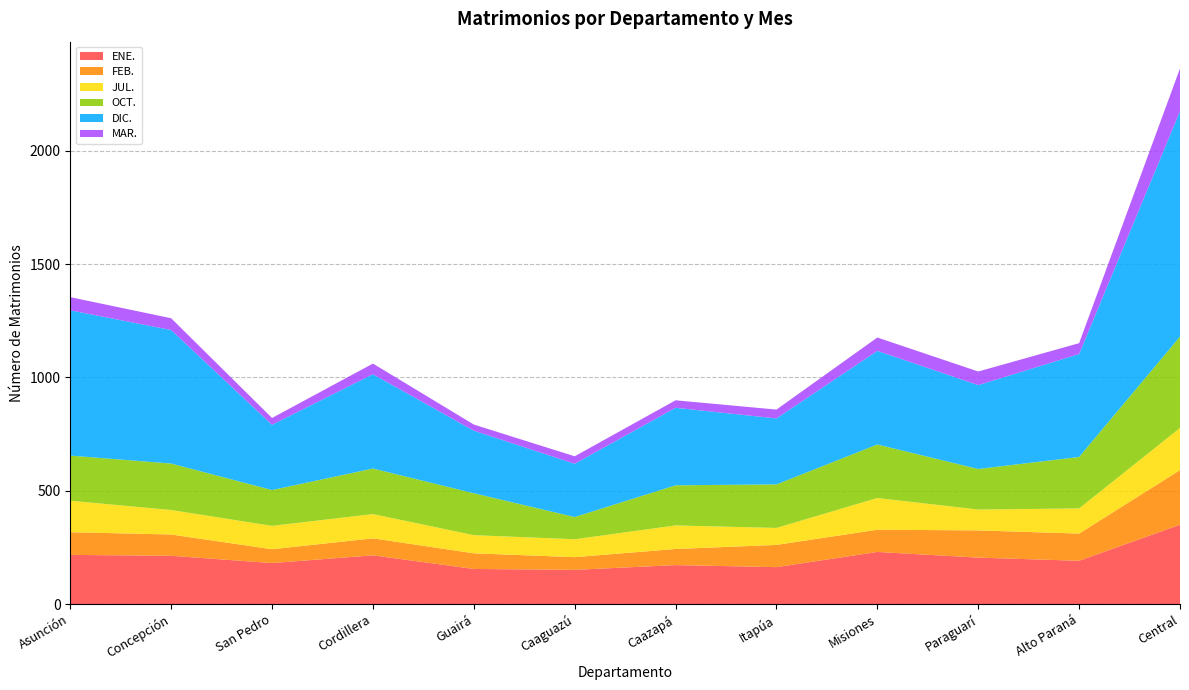

Reading left to right, list all the values displayed in this chart.

ENE.: 217	213	181	215	155	151	172	163	230	205	191	350
FEB.: 100	94	61	75	69	56	71	98	98	120	120	241
JUL.: 139	108	103	107	80	79	104	75	140	92	111	186
OCT.: 199	205	158	201	185	98	177	192	236	179	227	403
DIC.: 641	589	288	416	276	235	342	291	413	370	454	994
MAR.: 58	52	30	47	27	33	33	39	59	60	48	189